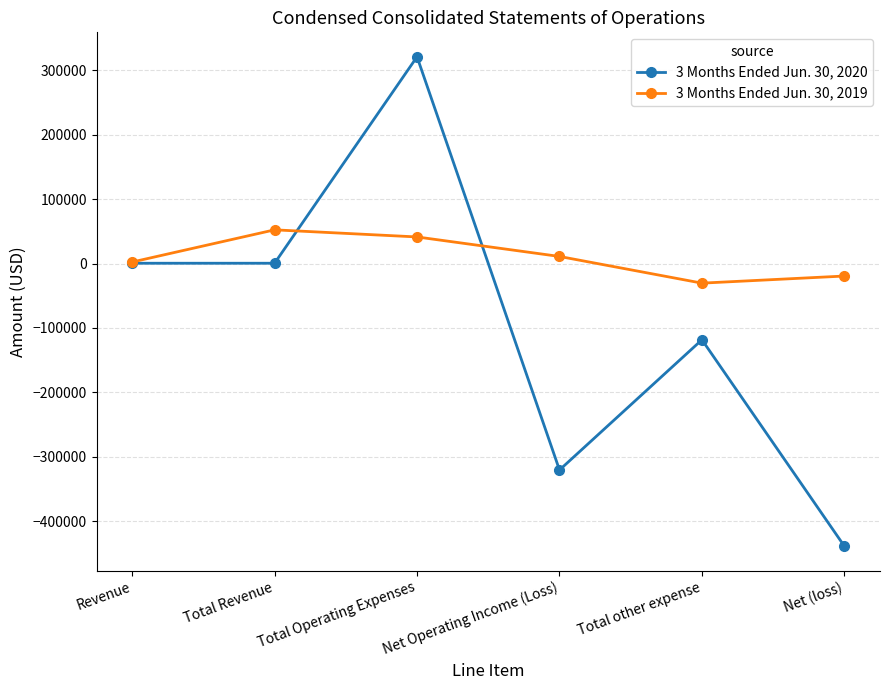

Where is 3 Months Ended Jun. 30, 2019 nearest to the value 10976?

Net Operating Income (Loss)